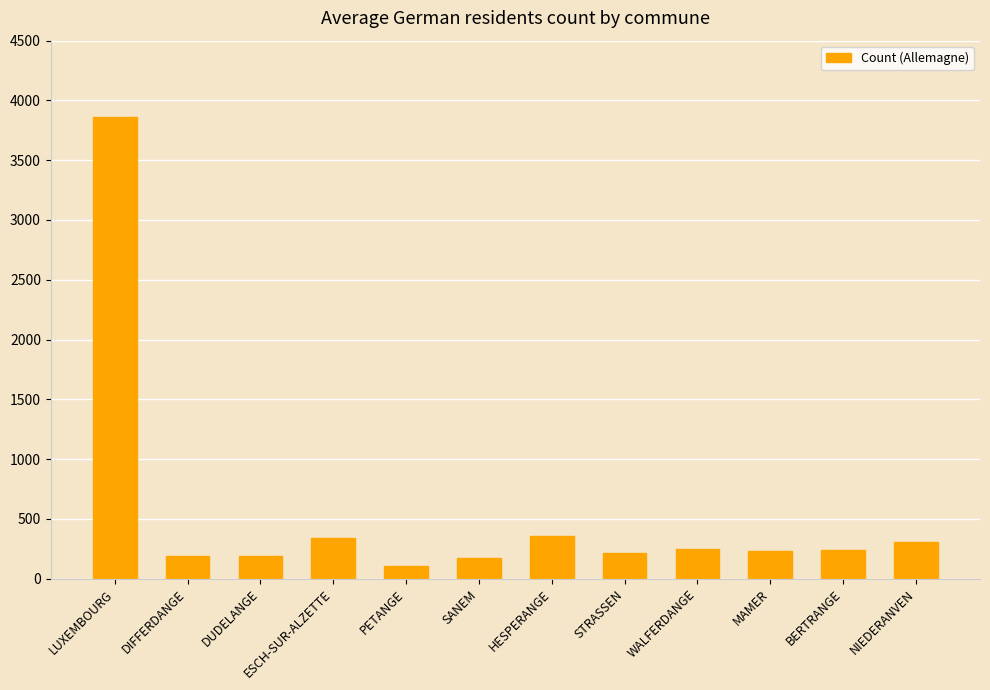

What is the greatest value displayed?

3861